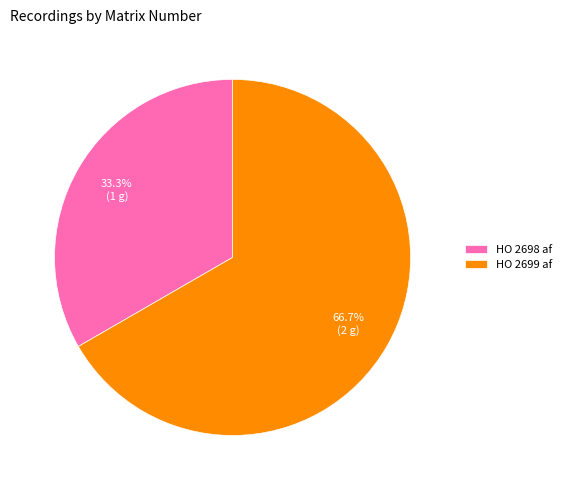

How many segments does this pie chart have?

2